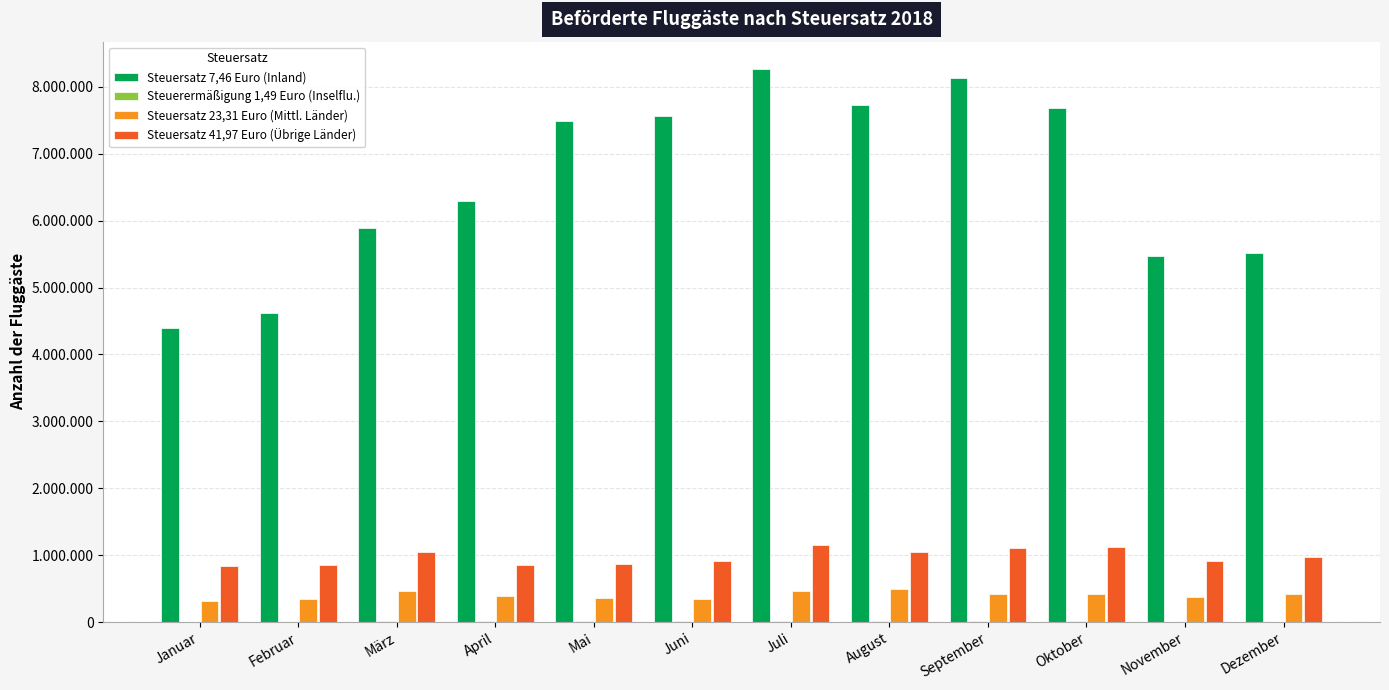

Are the bars grouped side by side (vs. stacked)?

Yes